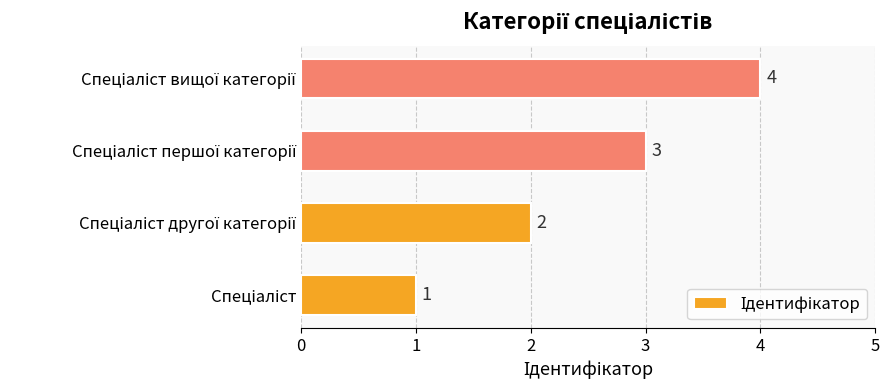

What is the greatest value displayed?

4